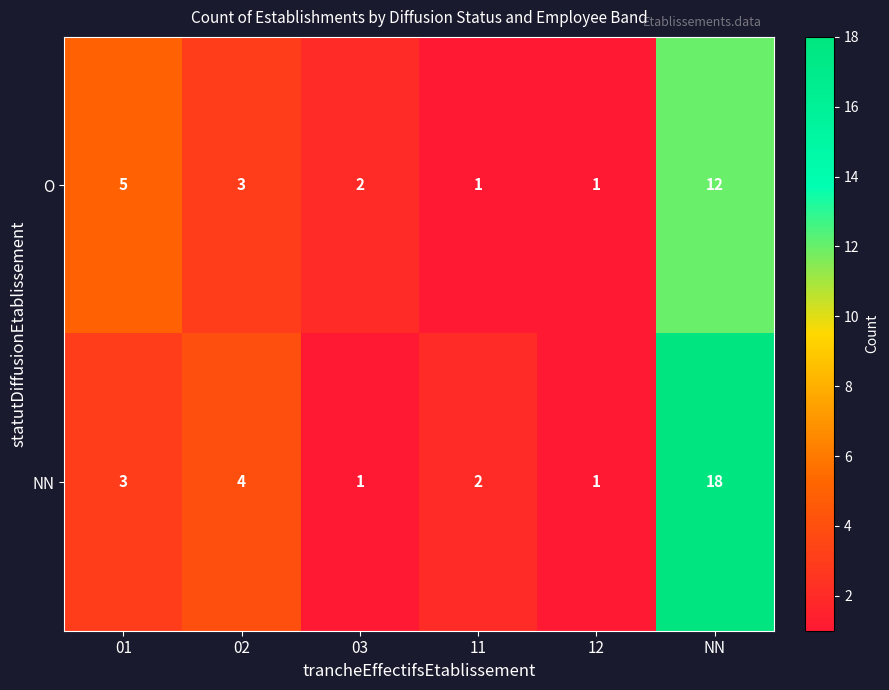

Reading left to right, what are all the values shown in this chart?

O: 5	3	2	1	1	12
NN: 3	4	1	2	1	18